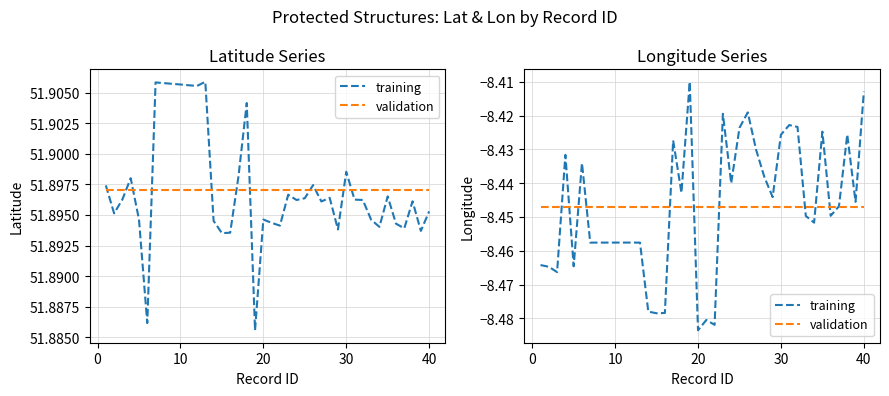

True or false: validation has more than 1 points higher than both neighbors.

False